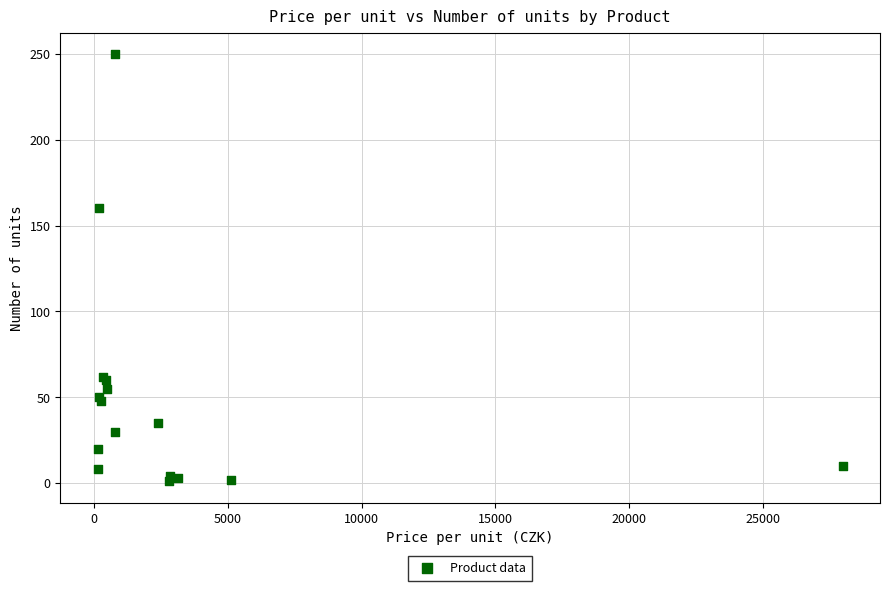

What Y value in the scatter plot is closest to 125?

160